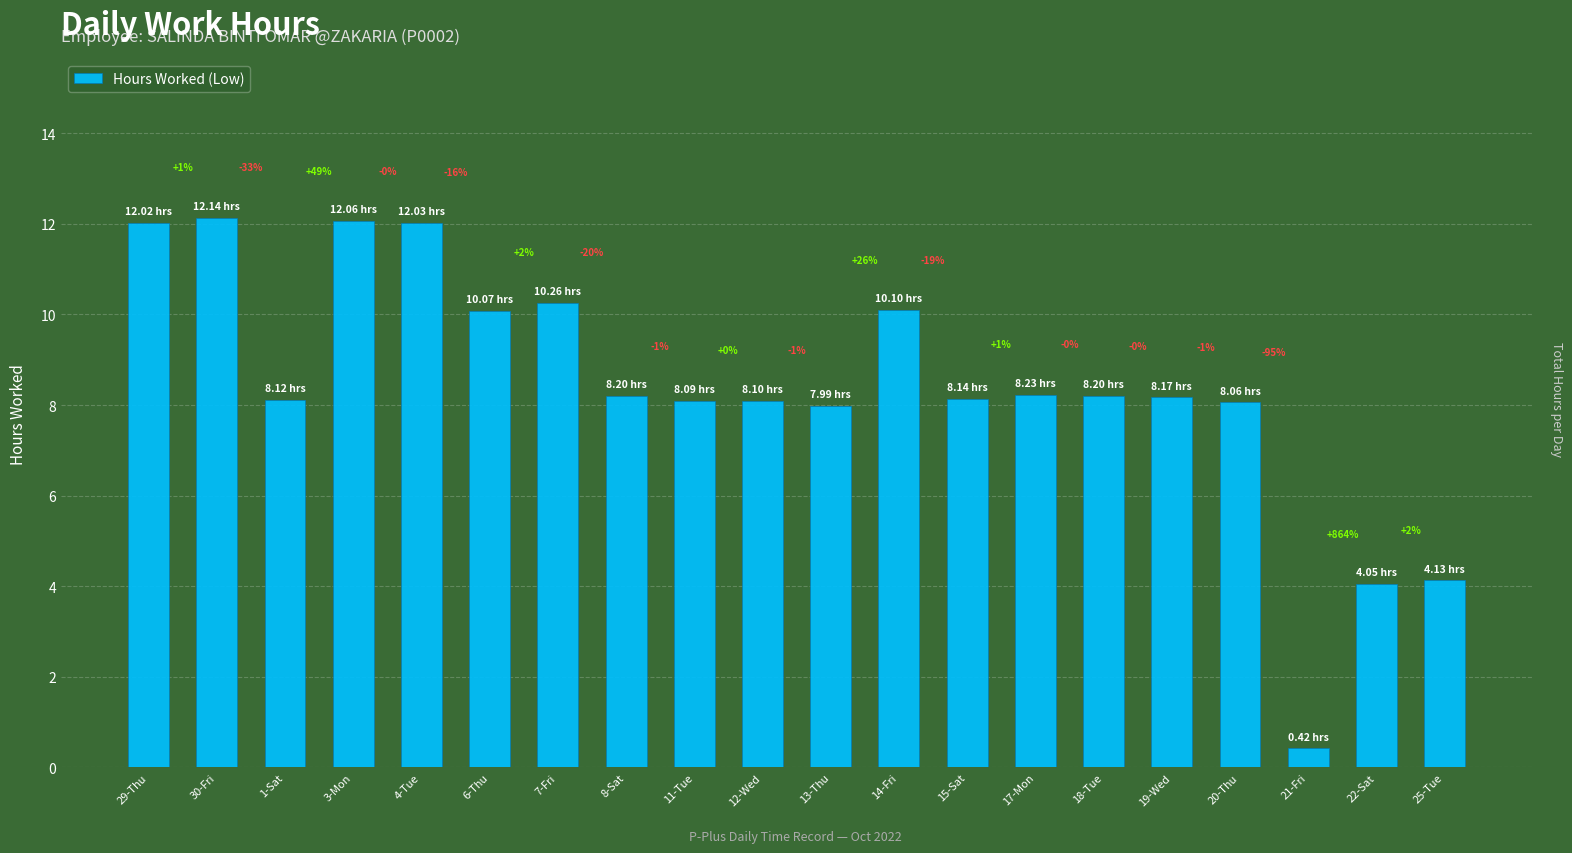

Are the bars horizontal?

No